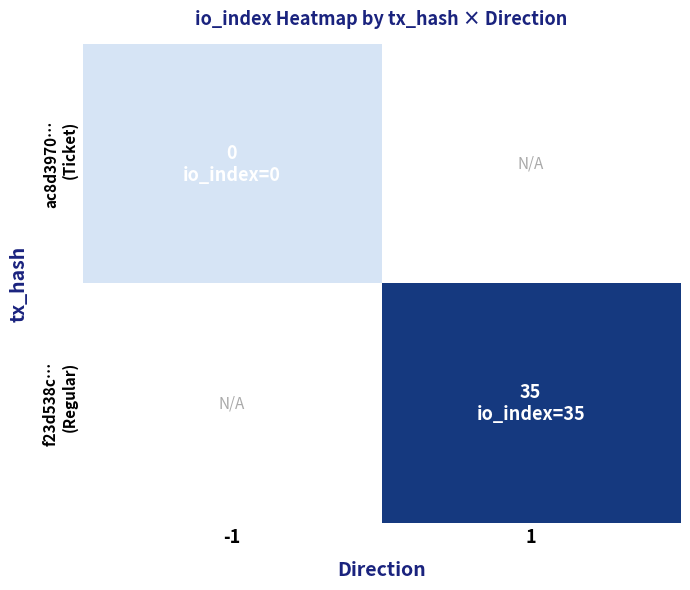

The f23d538c… (Regular) series shows 47.5 at 1. True or false?

False